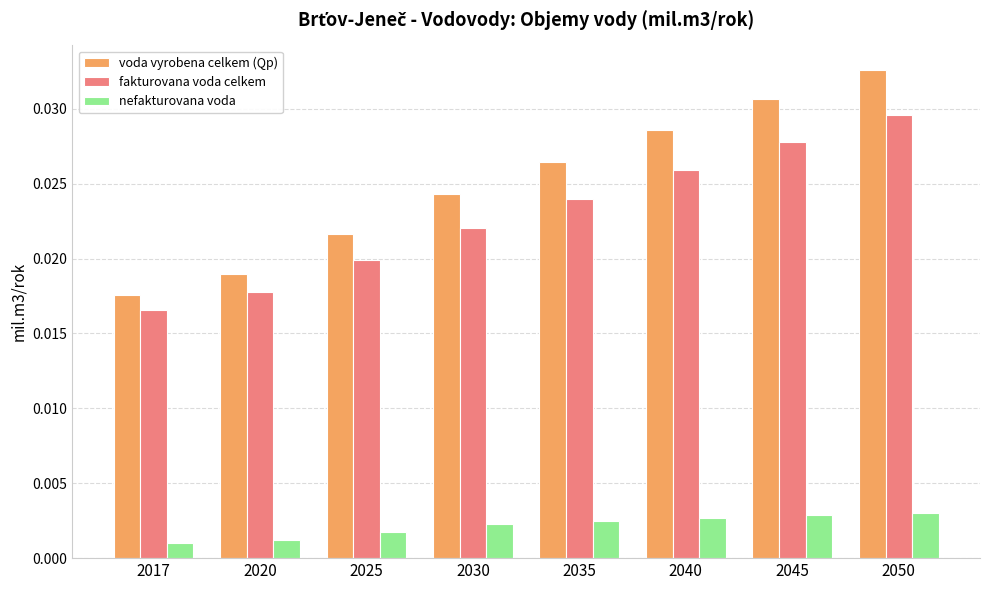

At which category is the sum across all series the highest?

2050